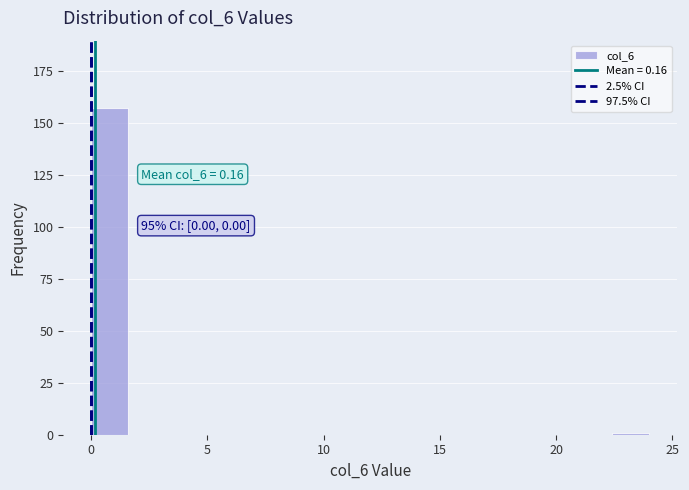

Around what value on the x-axis is the tallest bar? Give the approximate position of its centre, as read against the axis.

1.0